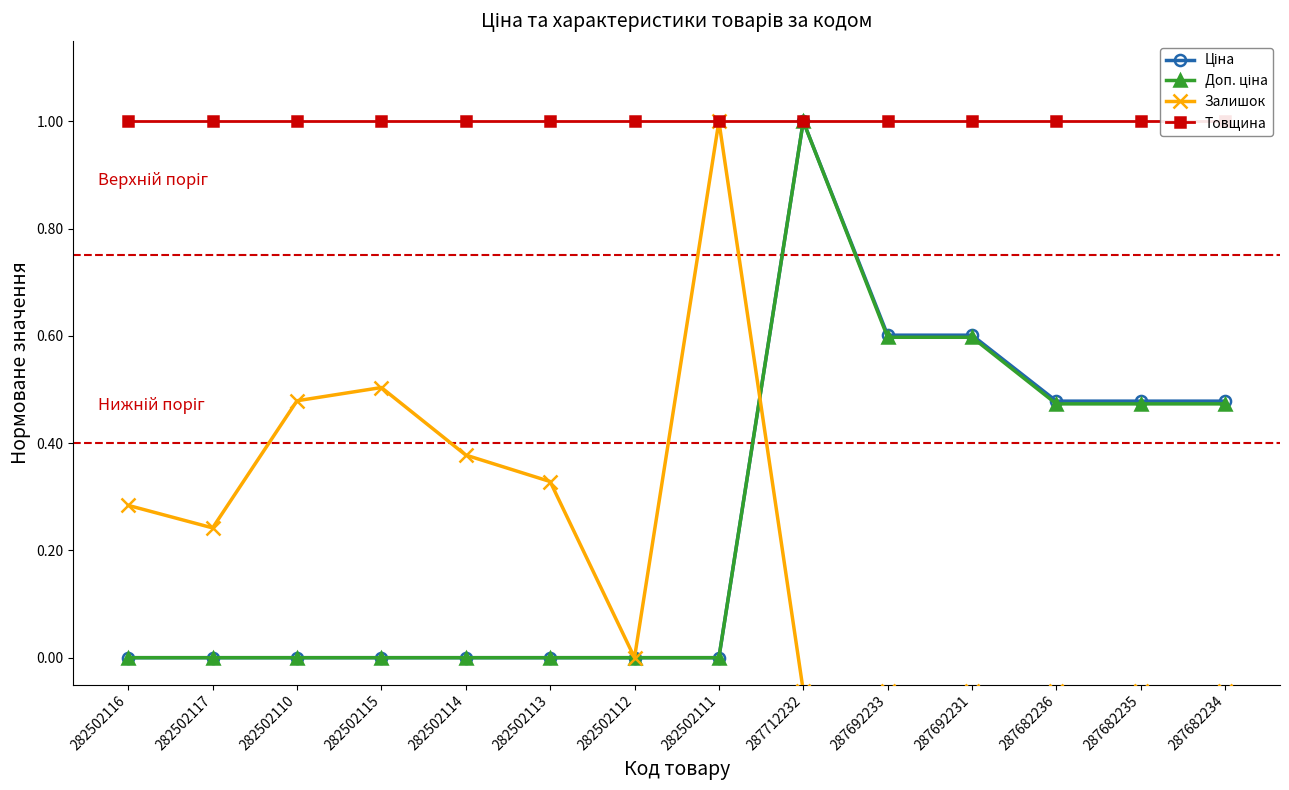

The value of Залишок at 282502111 is 0.4. True or false?

False